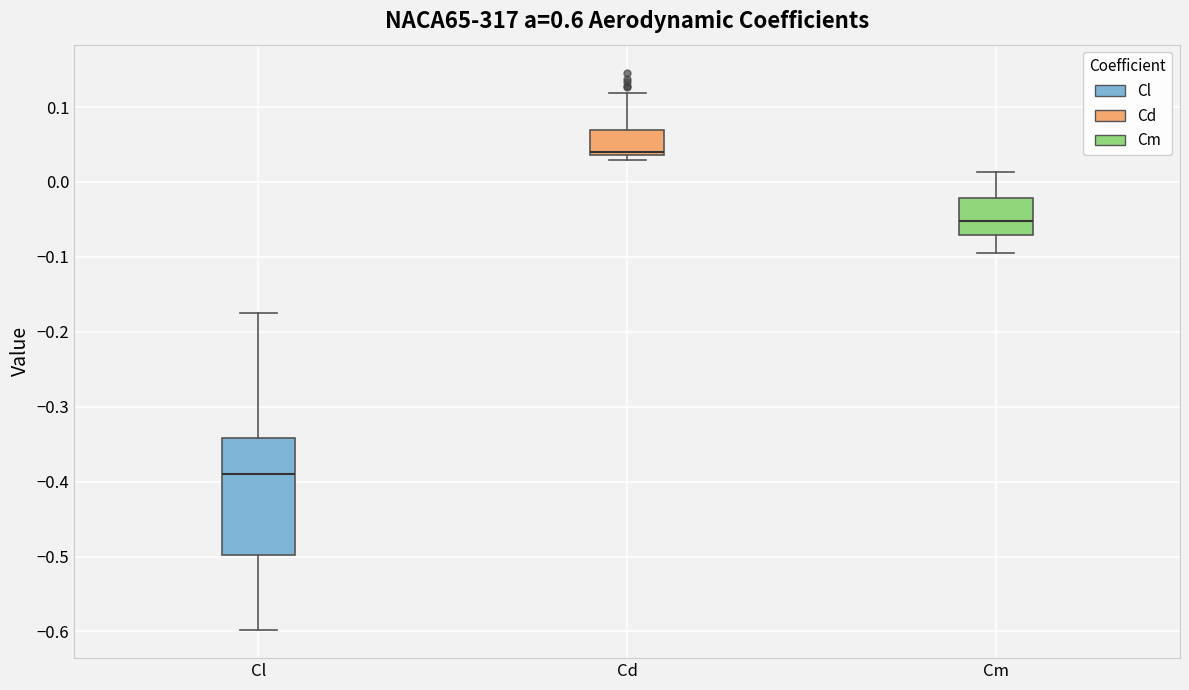

Which box's median line is the lowest?

Cl